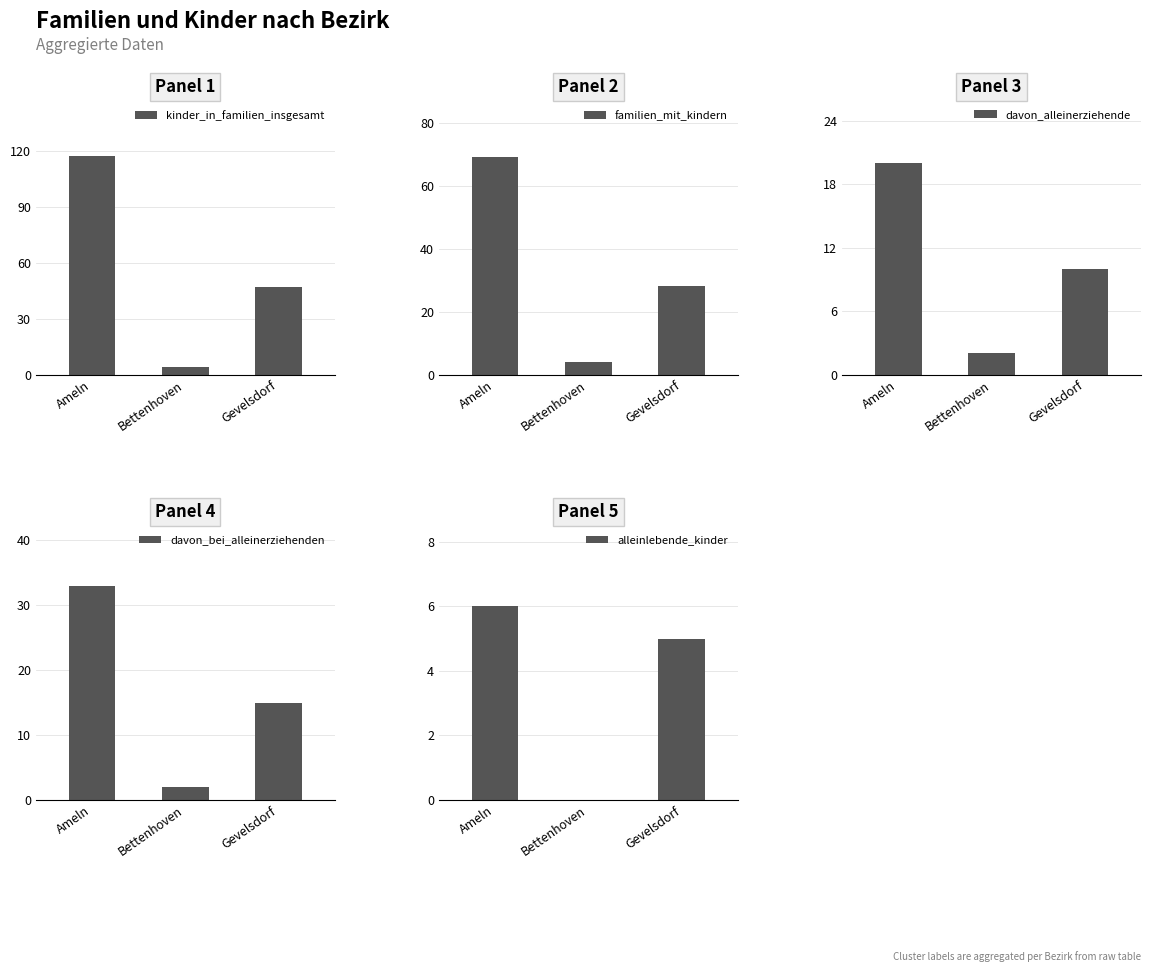

Which series has the widest spread of values?

kinder_in_familien_insgesamt